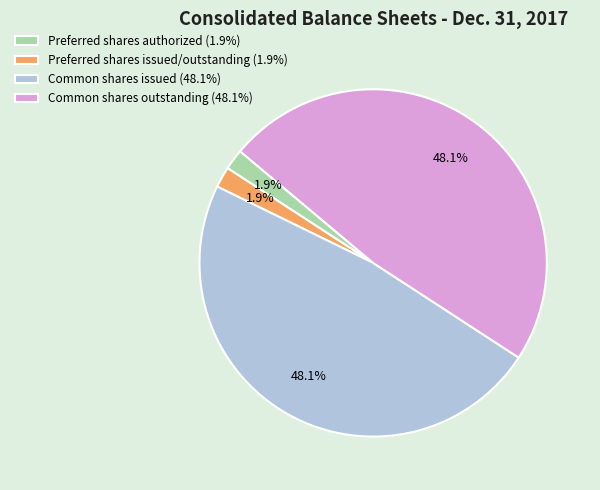

To the nearest percent, what portion does Common shares issued represent?

48%